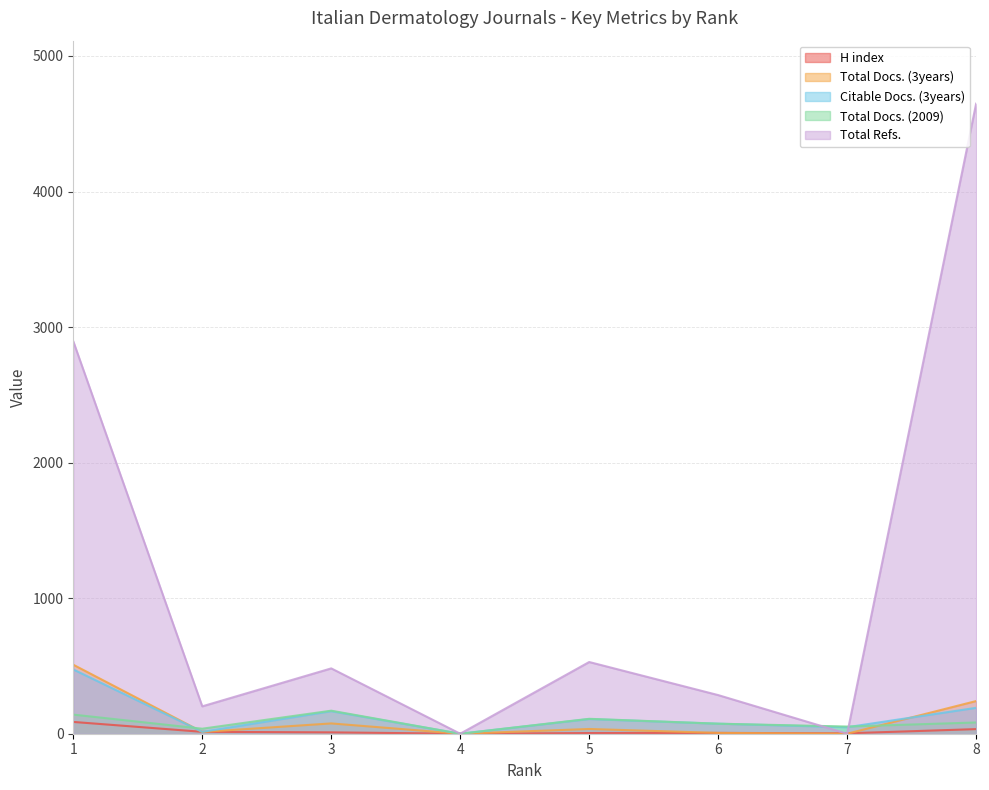

How many data points does each series have?

8